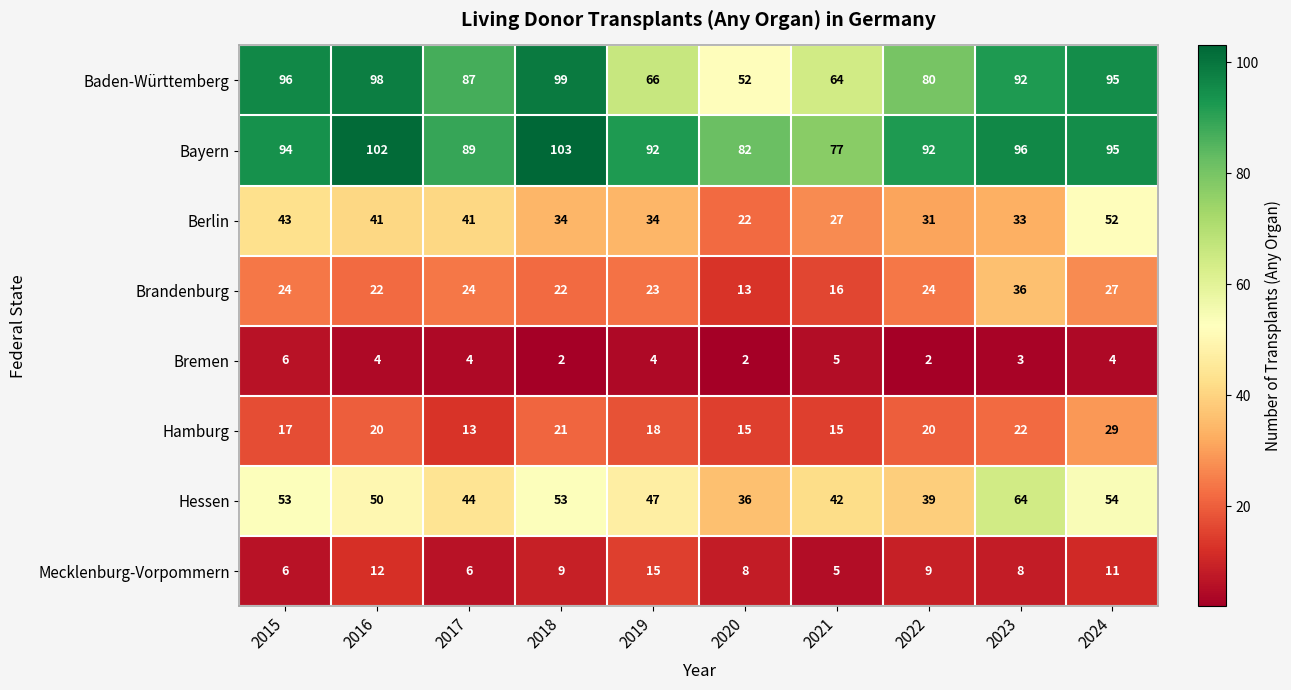

True or false: Hamburg has a value of 20 at 2016.

True